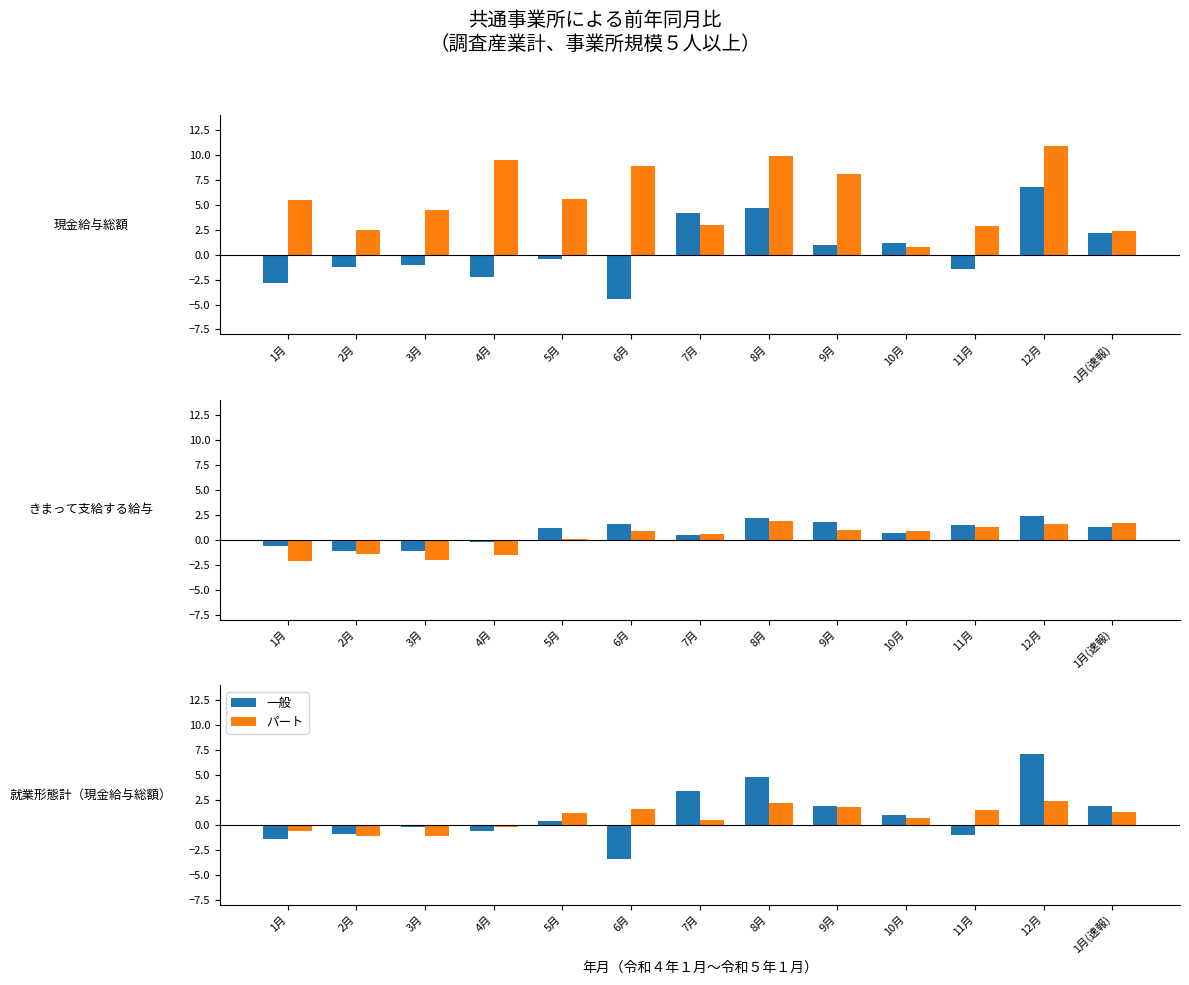

What is the difference between the maximum and minimum values in the パート series?

3.5